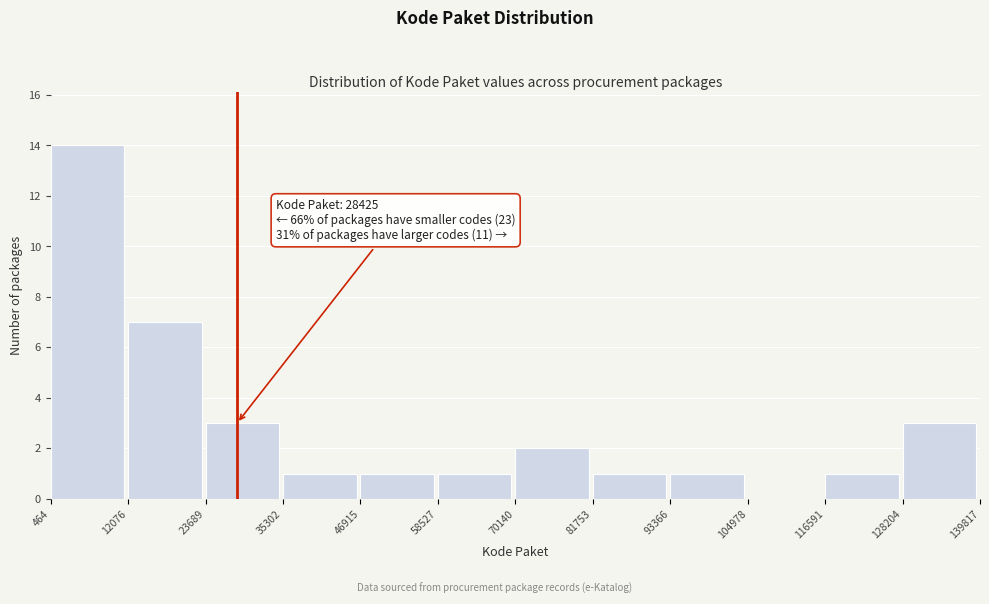

Which range on the x-axis has the tallest bar?

464 to 12076